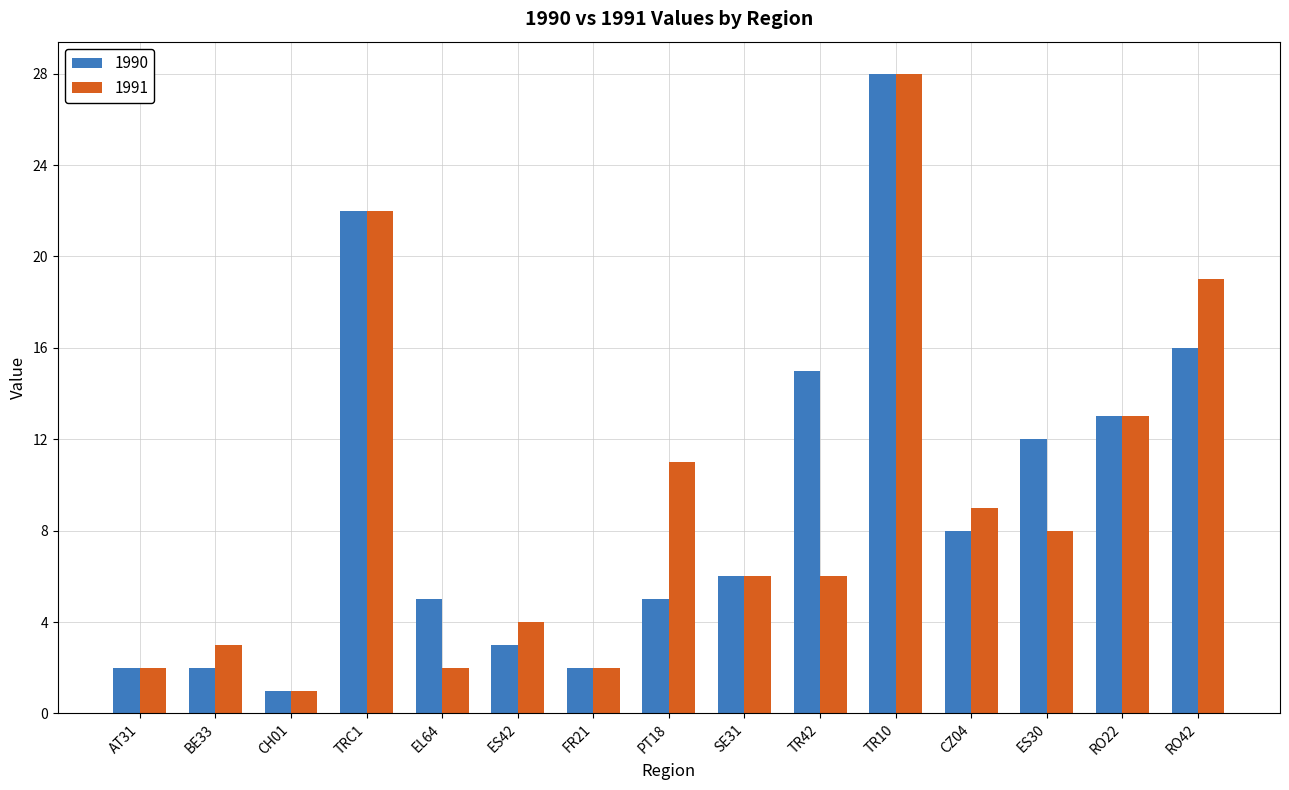

True or false: 1990 has a value of 9 at SE31.

False